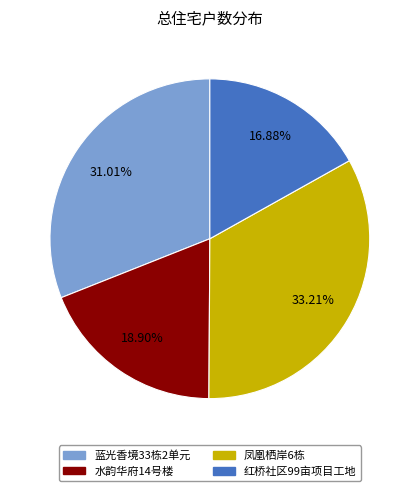

What percentage is the 蓝光香境33栋2单元 slice, to the nearest percent?

31%